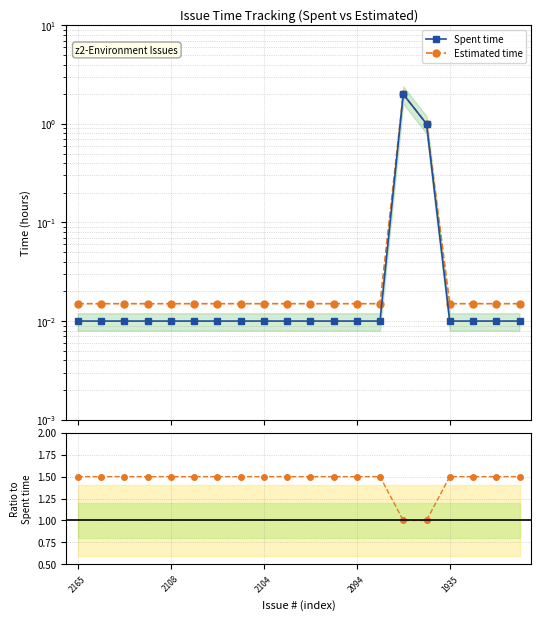

Count the Estimated/Spent values in the range 1 to 2.

20